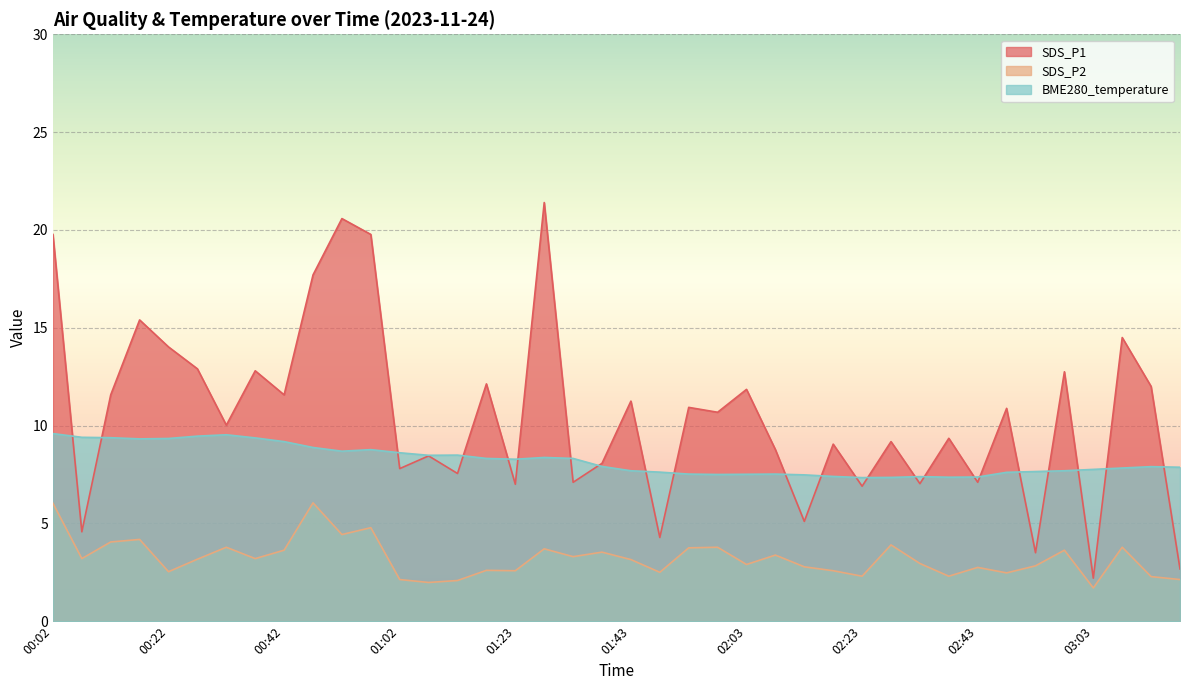

Where is the first local minimum for BME280_temperature?

00:17